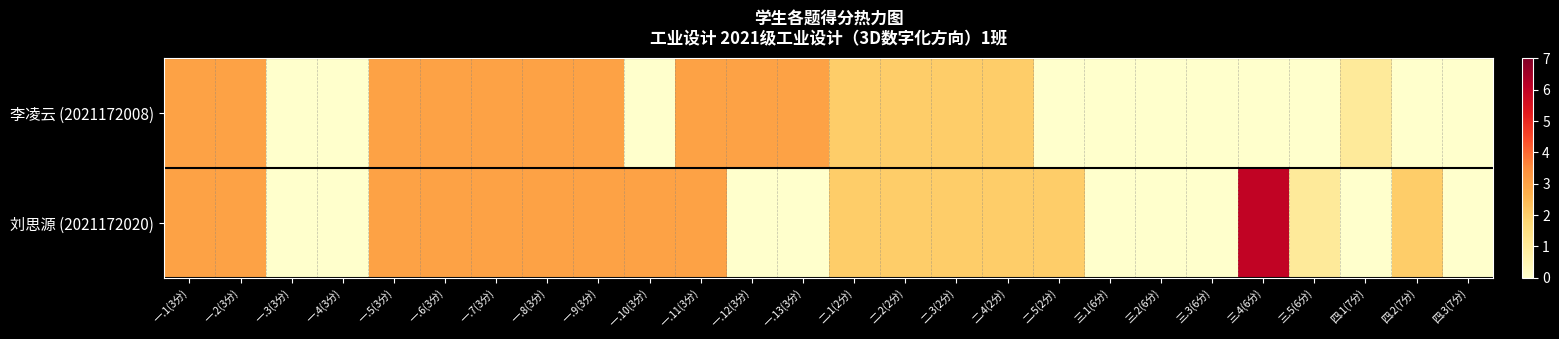

Reading right to left, extract all data points from this chart.

李凌云 (2021172008): 四.3(7分)=0	四.2(7分)=0	四.1(7分)=1	三.5(6分)=0	三.4(6分)=0	三.3(6分)=0	三.2(6分)=0	三.1(6分)=0	二.5(2分)=0	二.4(2分)=2	二.3(2分)=2	二.2(2分)=2	二.1(2分)=2	一.13(3分)=3	一.12(3分)=3	一.11(3分)=3	一.10(3分)=0	一.9(3分)=3	一.8(3分)=3	一.7(3分)=3	一.6(3分)=3	一.5(3分)=3	一.4(3分)=0	一.3(3分)=0	一.2(3分)=3	一.1(3分)=3
刘思源 (2021172020): 四.3(7分)=0	四.2(7分)=2	四.1(7分)=0	三.5(6分)=1	三.4(6分)=6	三.3(6分)=0	三.2(6分)=0	三.1(6分)=0	二.5(2分)=2	二.4(2分)=2	二.3(2分)=2	二.2(2分)=2	二.1(2分)=2	一.13(3分)=0	一.12(3分)=0	一.11(3分)=3	一.10(3分)=3	一.9(3分)=3	一.8(3分)=3	一.7(3分)=3	一.6(3分)=3	一.5(3分)=3	一.4(3分)=0	一.3(3分)=0	一.2(3分)=3	一.1(3分)=3